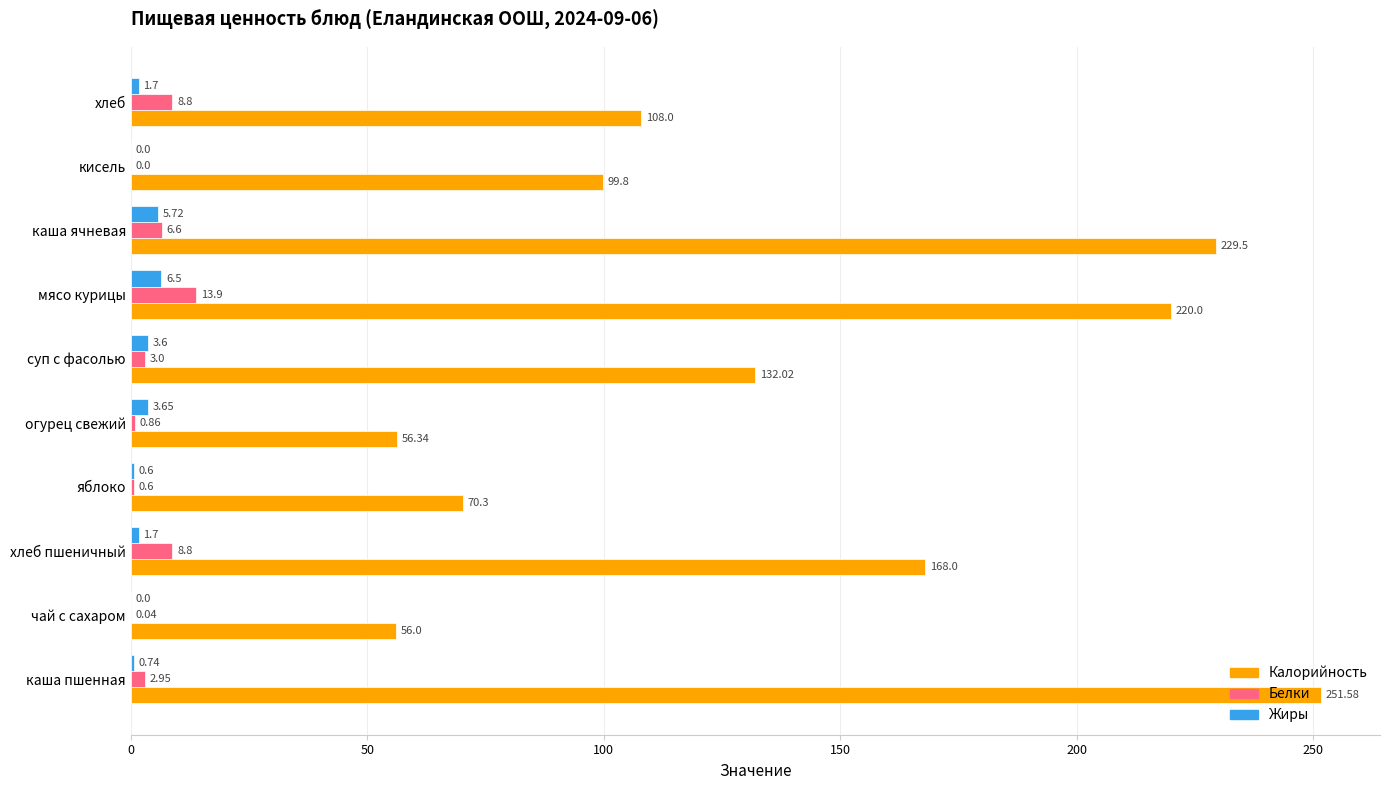

Between мясо курицы and каша ячневая, which series saw the biggest shift?

Калорийность